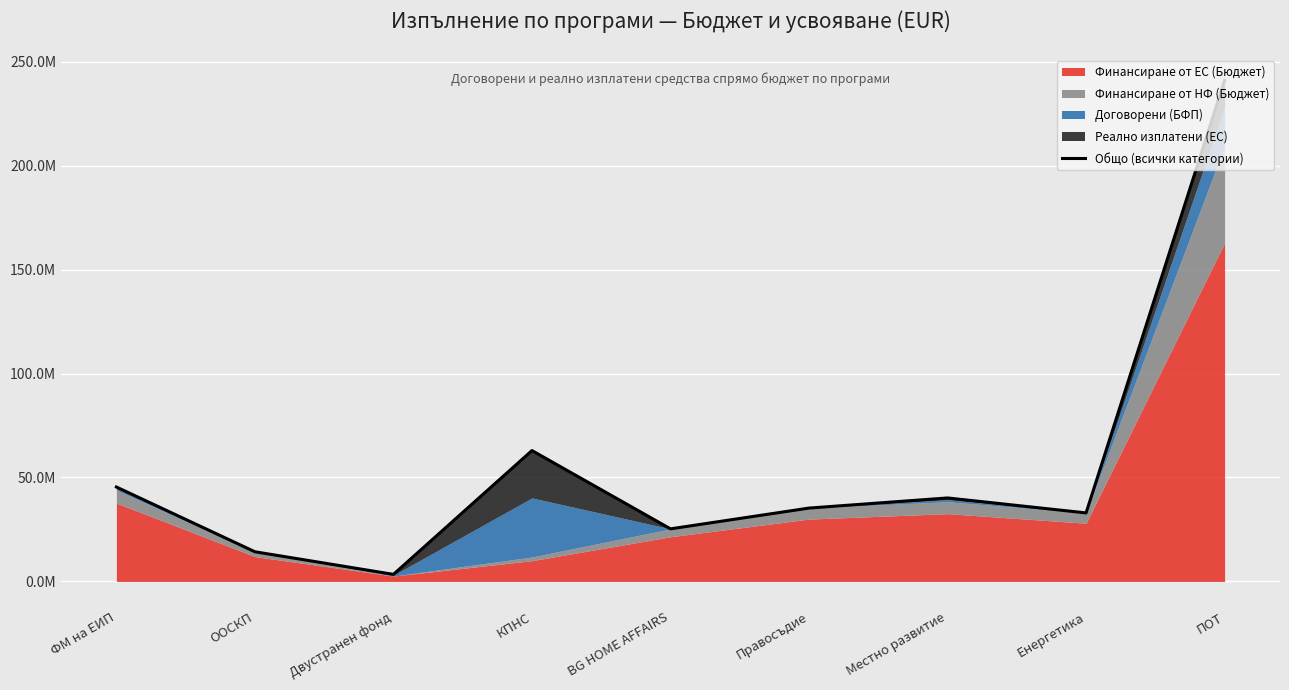

Which category has the highest value across all series?

ПОТ